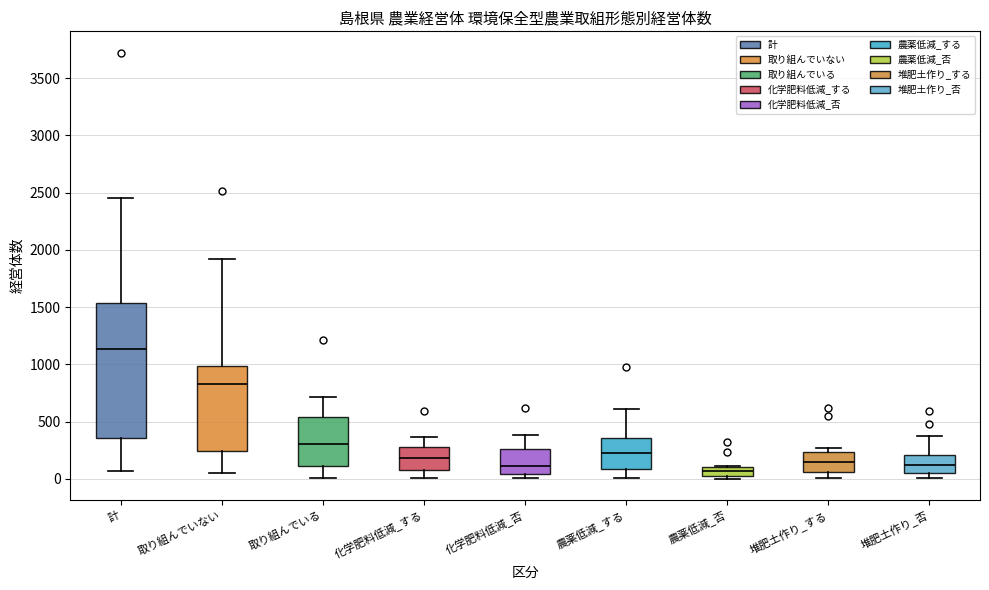

Comparing the boxes themselves (not the whiskers), which one is the tallest?

計